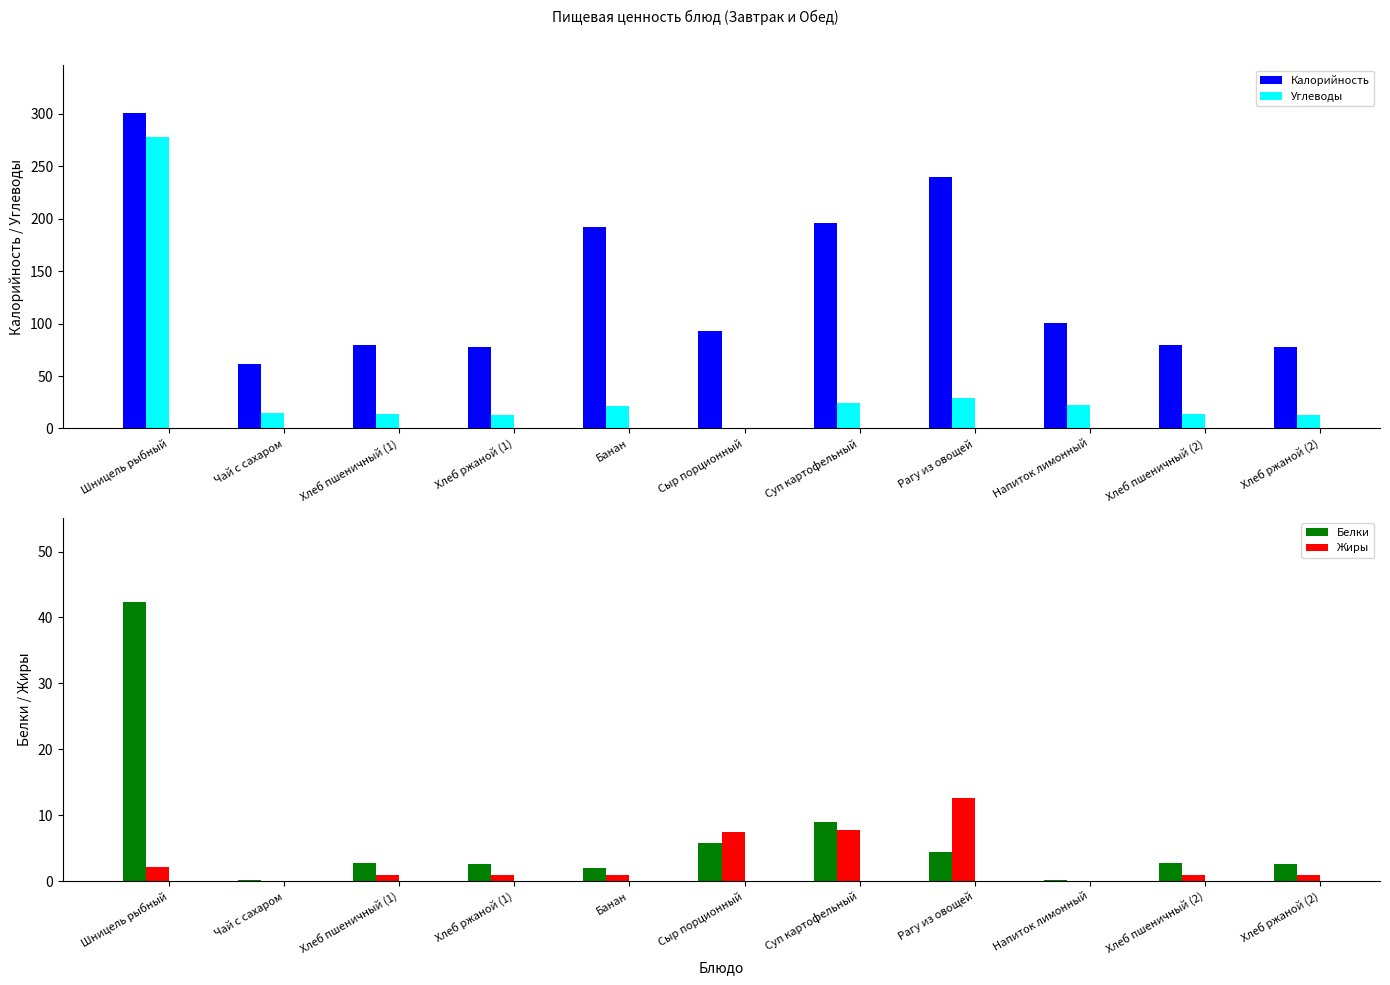

Is the value of Белки at Хлеб пшеничный (2) greater than the value of Углеводы at Хлеб пшеничный (2)?

No